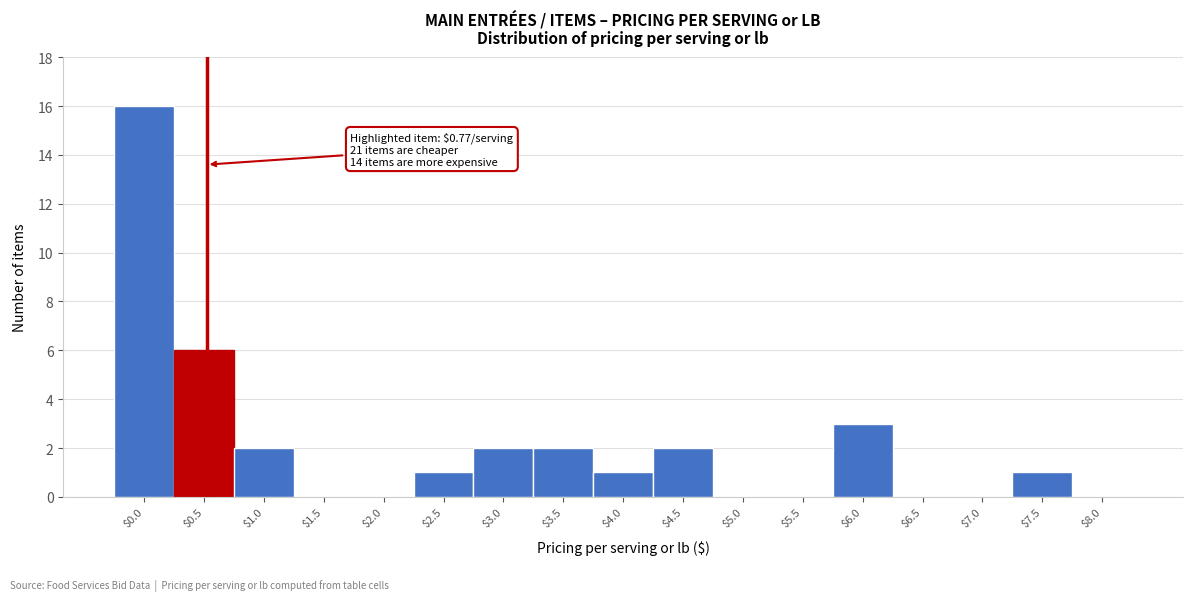

The chart shows a value of 1 at $4.0. True or false?

True